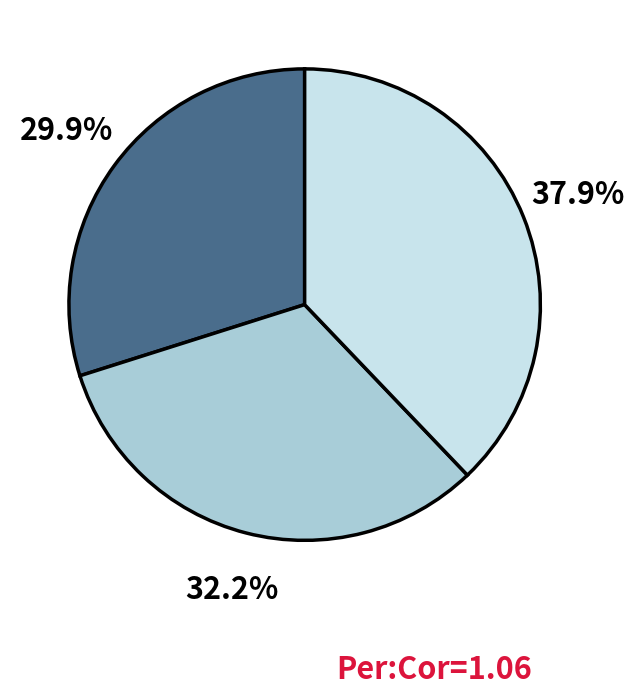

Which category has the smallest portion of the pie?

Anestesia en Mexico